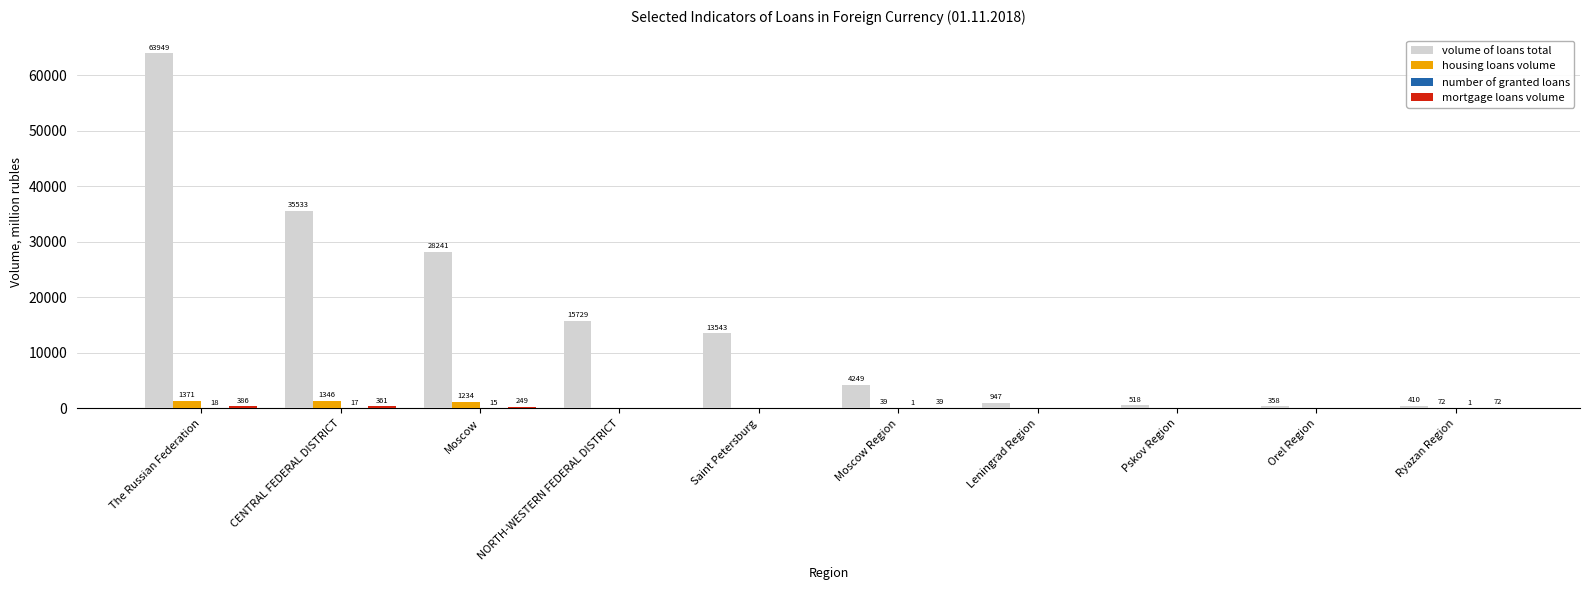

The housing loans volume series shows 0 at Saint Petersburg. True or false?

True